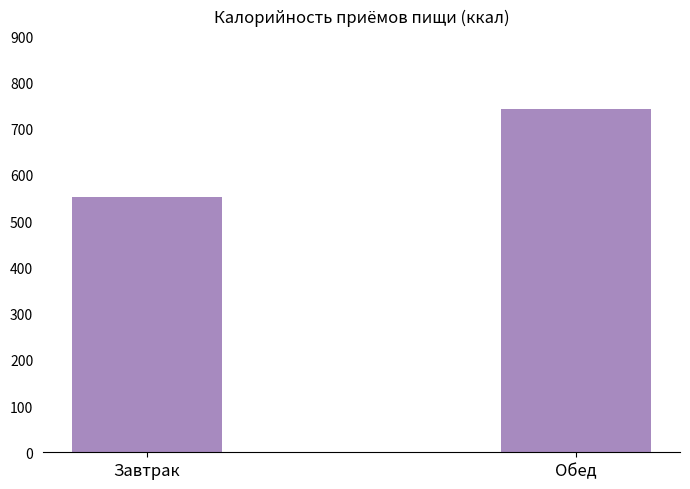

Is it true that the value at Завтрак is 553.0?

True